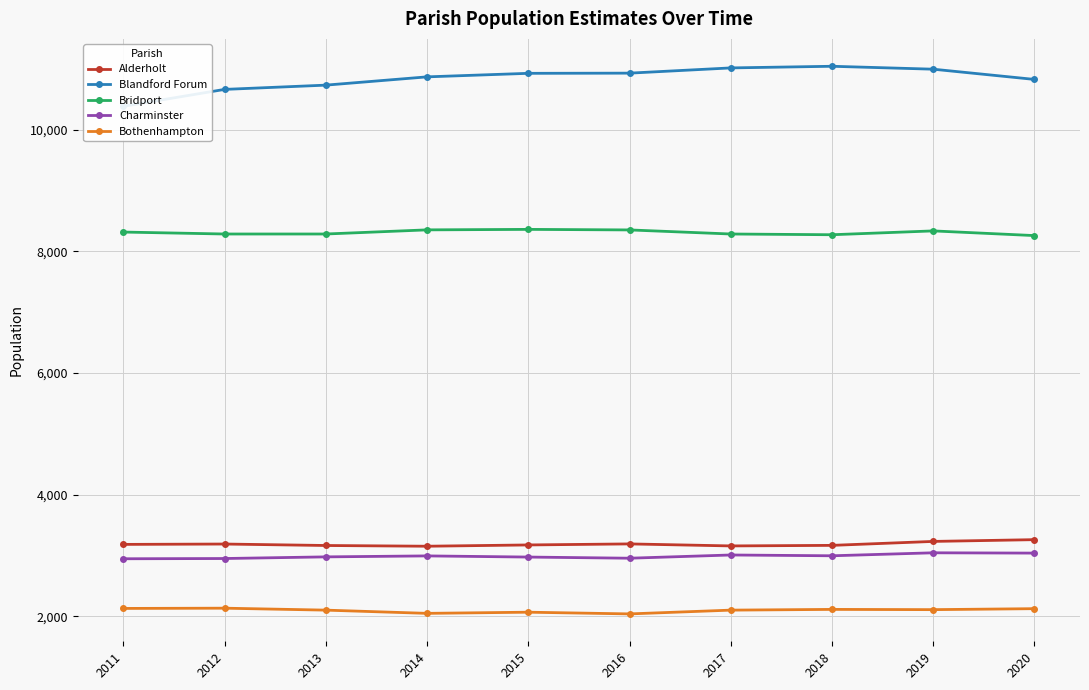

At which label does Blandford Forum reach its peak?

2018